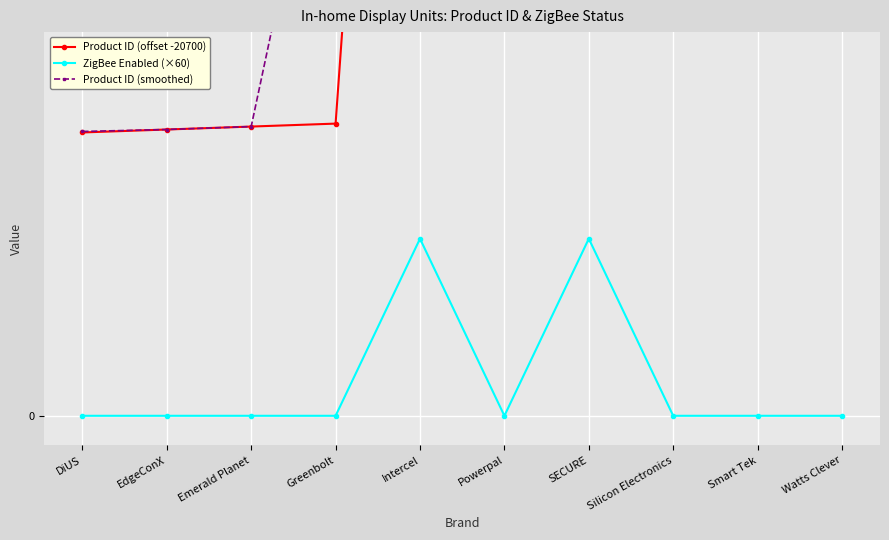

Read the Product ID (smoothed) value at Intercel.

366.7